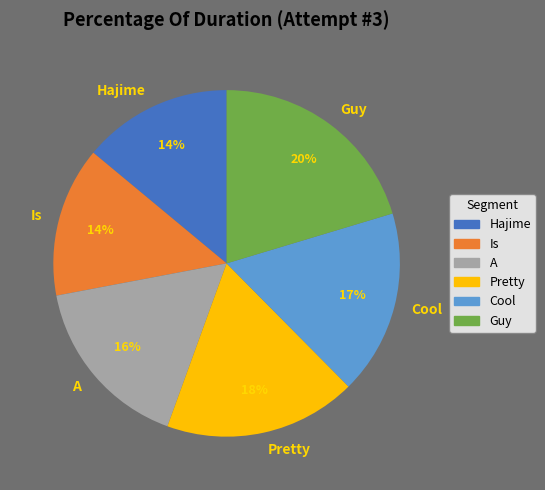

Is it true that Hajime is 19% of the pie?

False